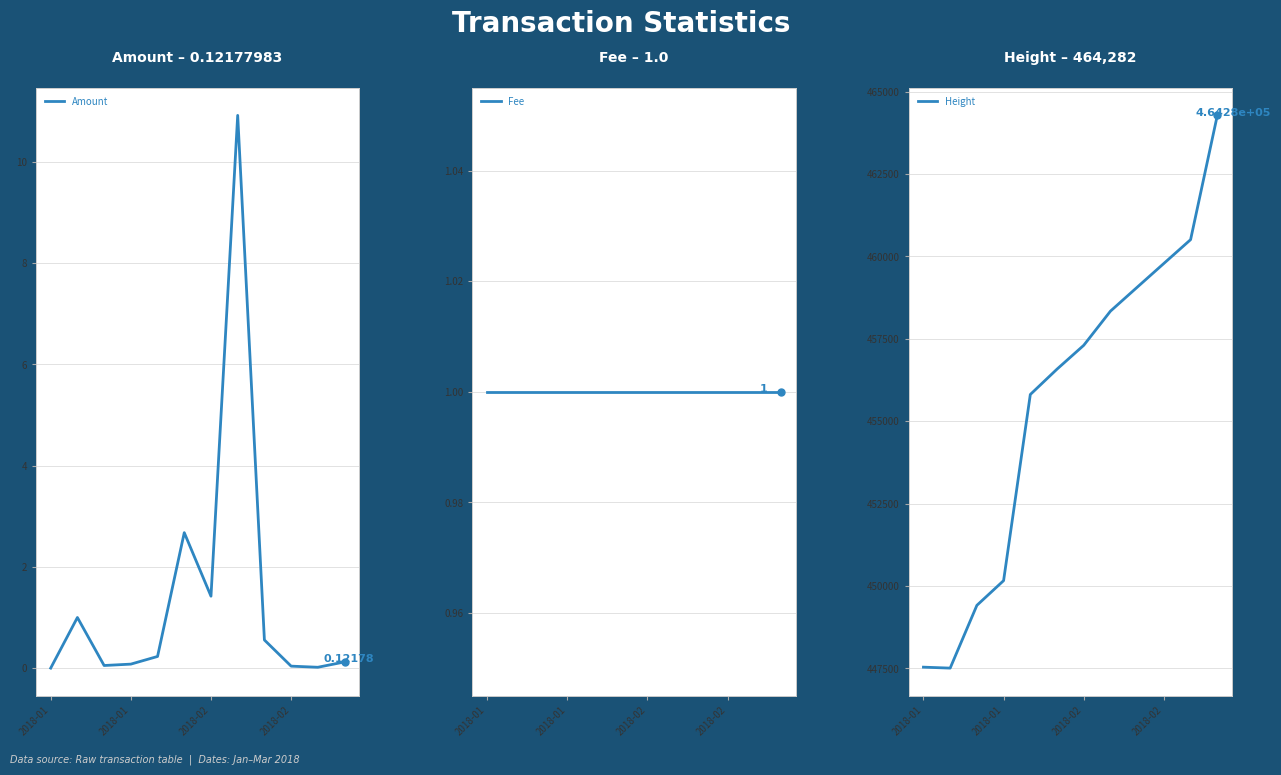

Reading right to left, extract all data points from this chart.

Amount: 0.1	0.0	0.0	0.6	10.9	1.4	2.7	0.2	0.1	0.1	1.0	0.0
Fee: 1.0	1.0	1.0	1.0	1.0	1.0	1.0	1.0	1.0	1.0	1.0	1.0
Height: 464282.0	460511.0	459789.0	459066.0	458341.0	457304.0	456581.0	455811.0	450162.0	449412.0	447507.0	447536.0